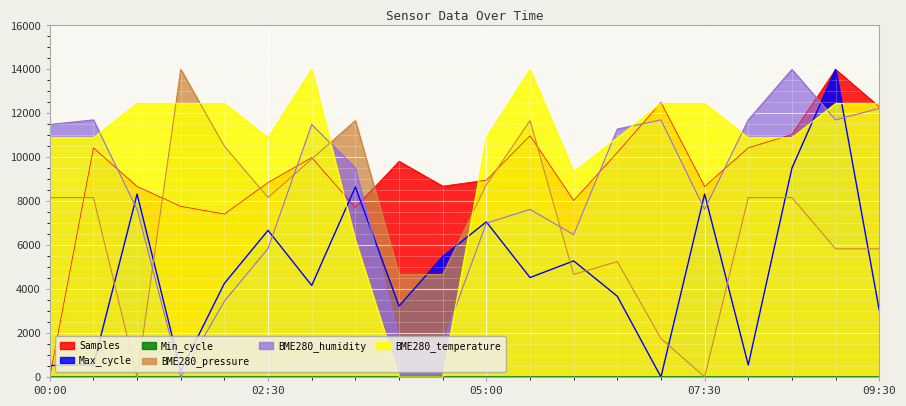

What is the maximum value for BME280_humidity?

14000.0